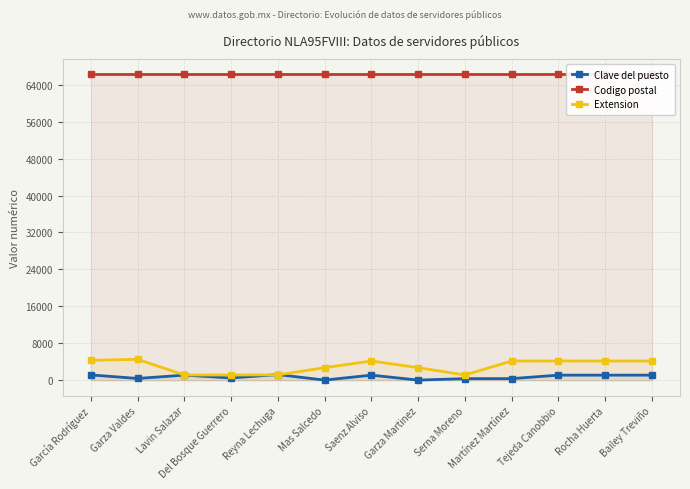

How many lines are shown in the chart?

3